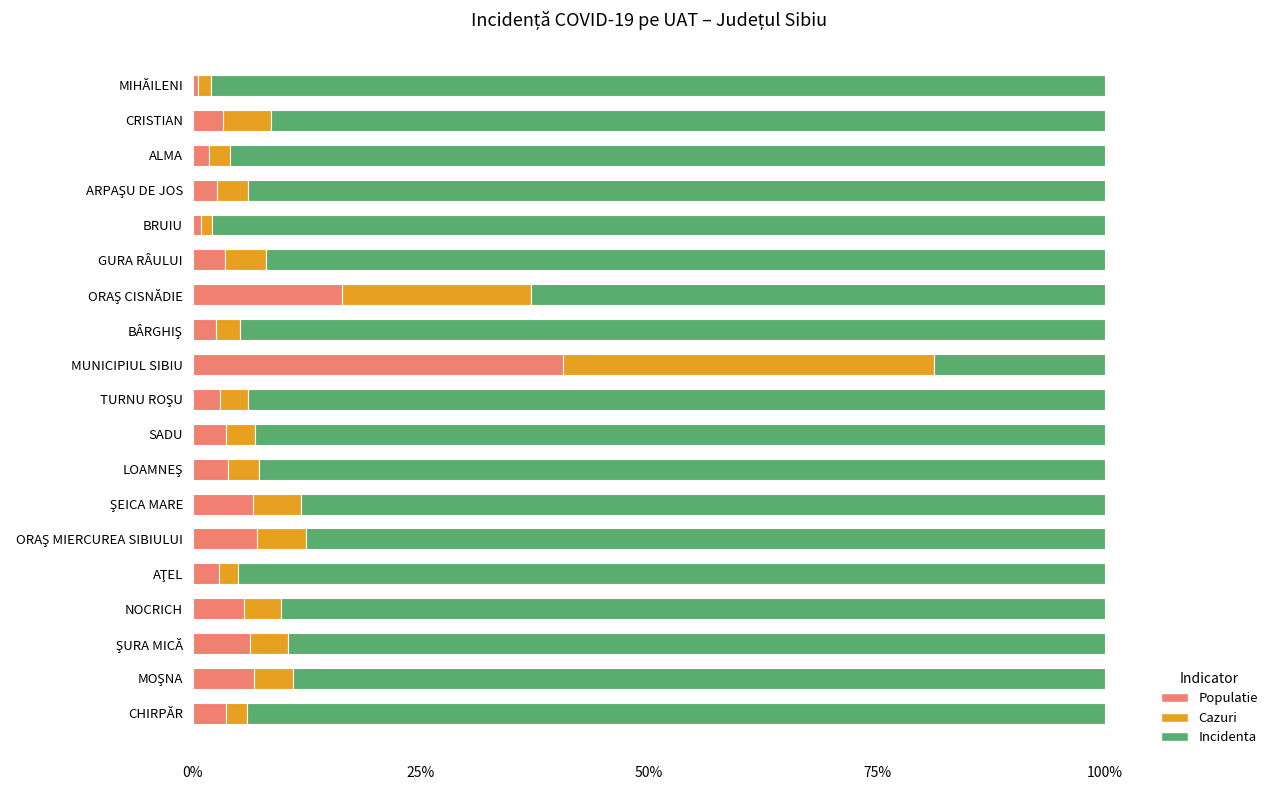

What is the difference between the second highest and minimum values in the Populatie series?

15.7